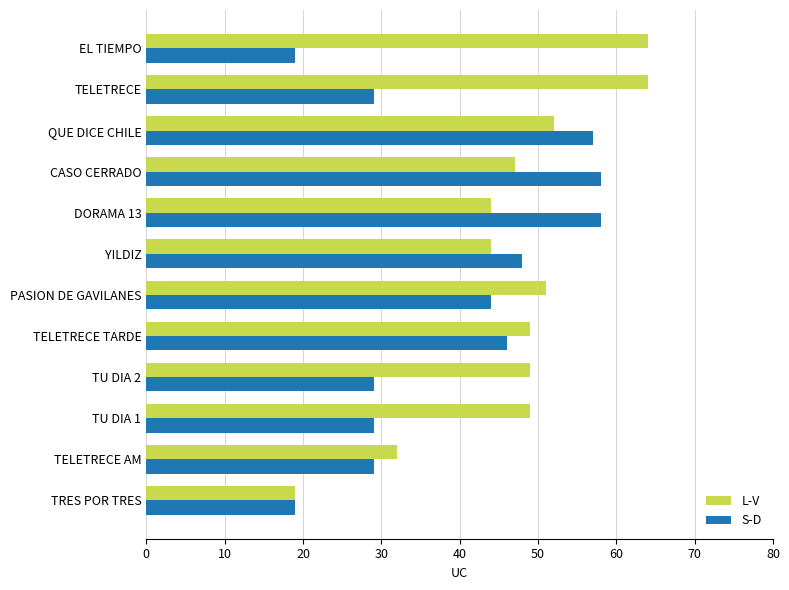

At EL TIEMPO, list the series in order from largest to smallest.

L-V, S-D